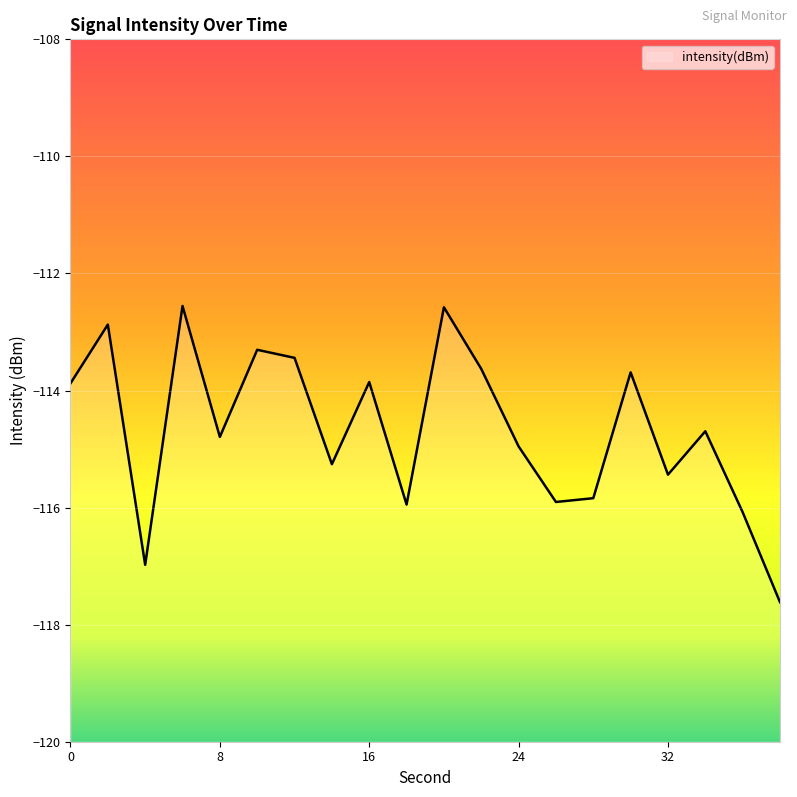

The chart shows a value of -153.0 at 6. True or false?

False